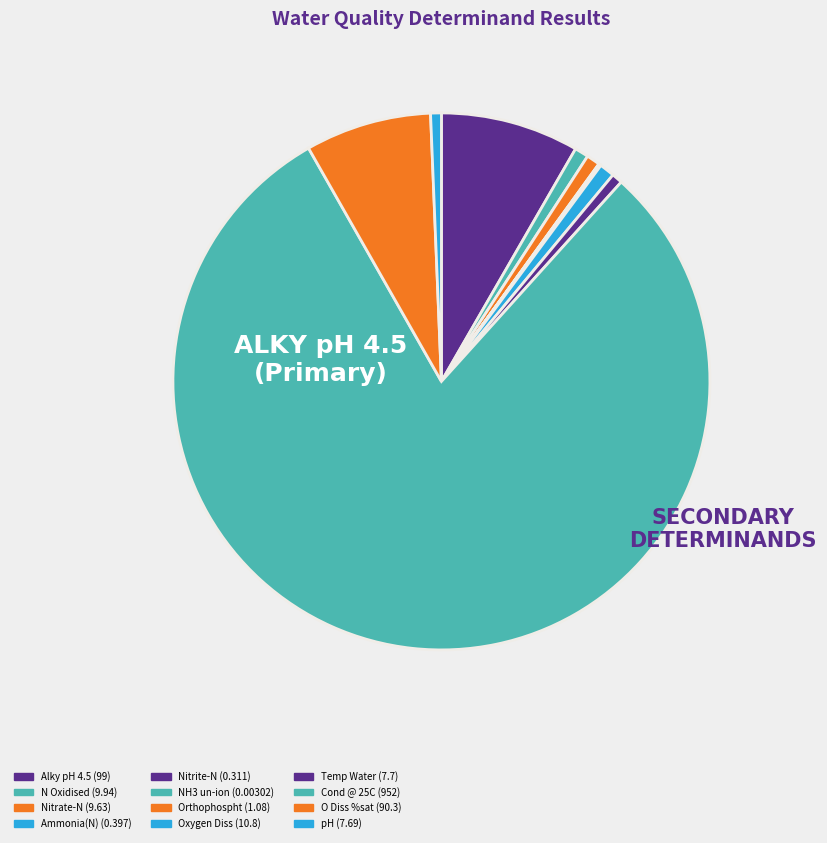

What is the change in value from NH3 un-ion to Oxygen Diss?

+10.8